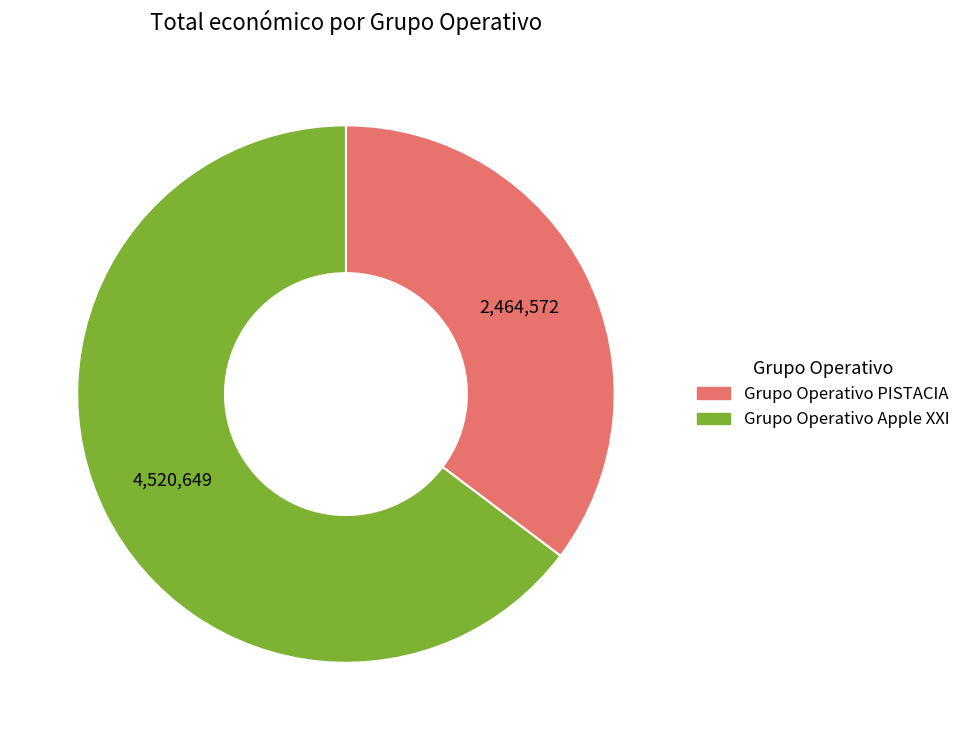

Rank the categories by value from highest to lowest.

Grupo Operativo Apple XXI, Grupo Operativo PISTACIA